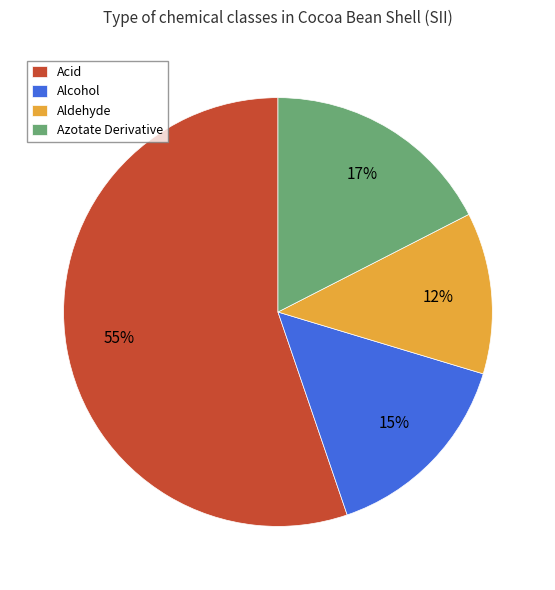

What is the smallest slice in the pie chart?

Aldehyde